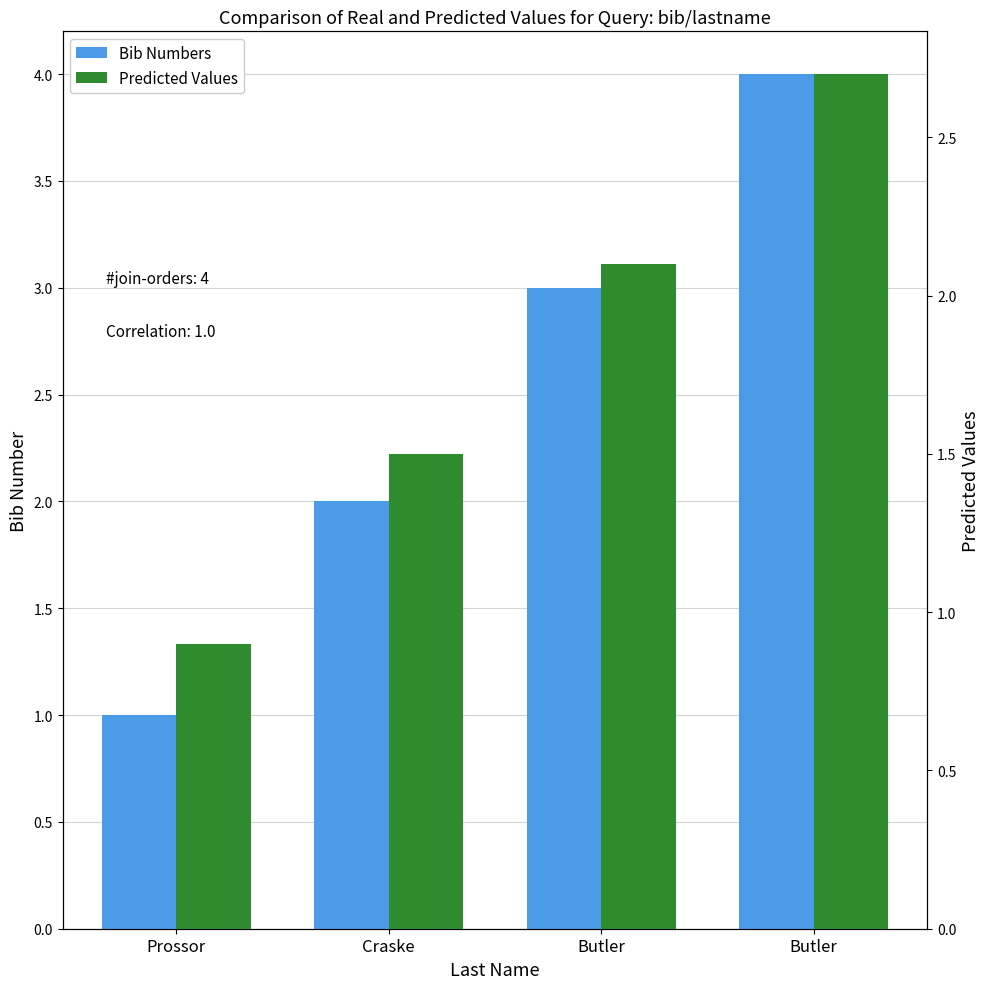

What is the difference between the maximum and second lowest values in the Predicted Values series?

1.2